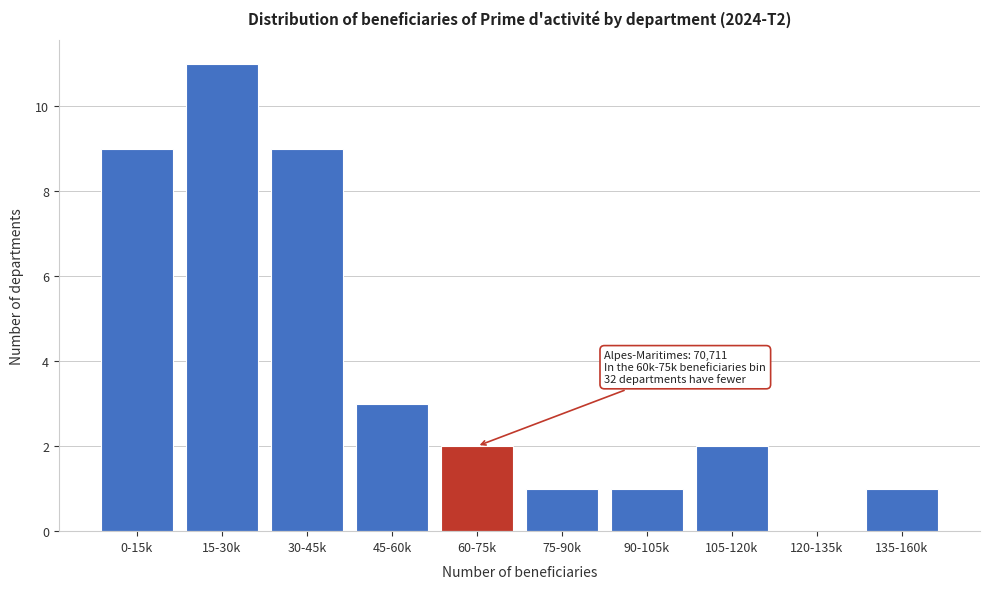

Reading left to right, list all the values displayed in this chart.

0-15k=9	15-30k=11	30-45k=9	45-60k=3	60-75k=2	75-90k=1	90-105k=1	105-120k=2	120-135k=0	135-160k=1